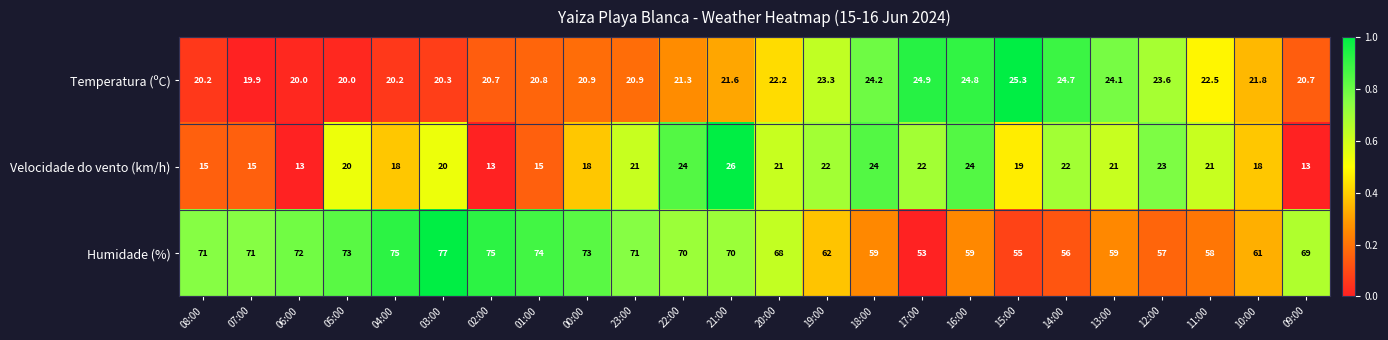

The Humidade (%) series shows 99.9 at 05:00. True or false?

False